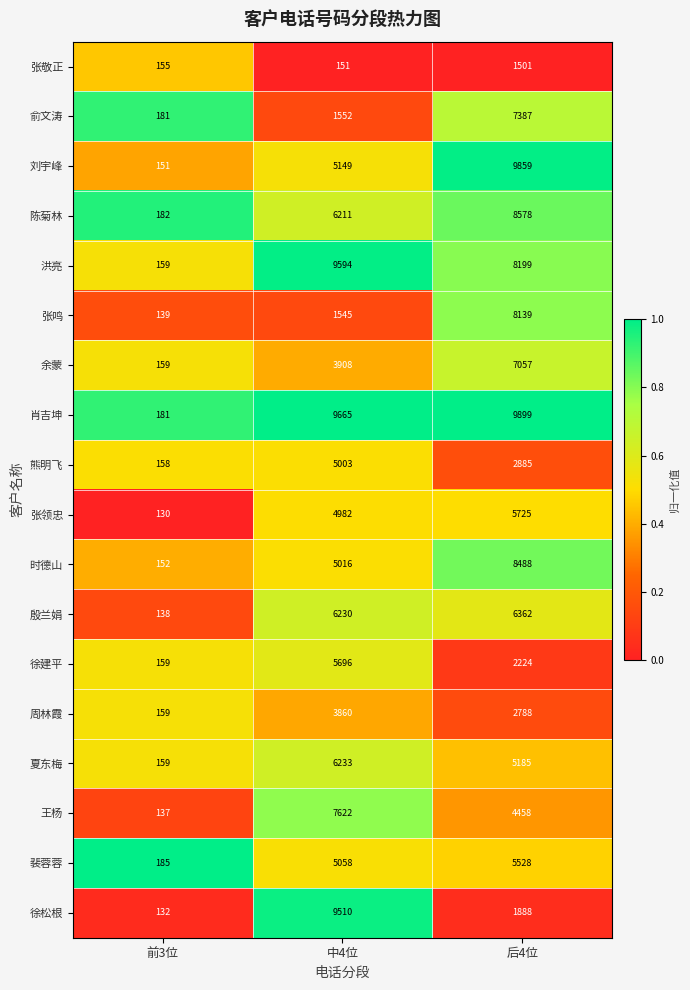

How many 王杨 values are between 137 and 7622?

3